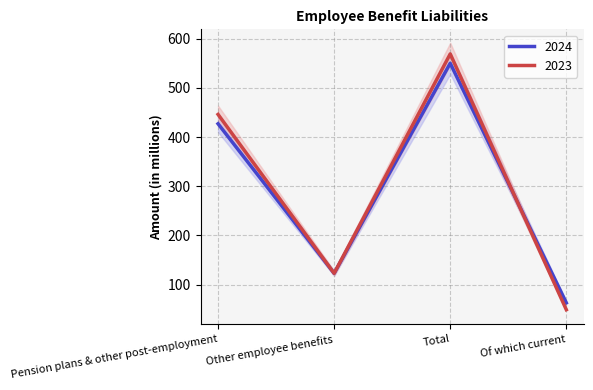

What are all the series names shown in the legend?

2024, 2023